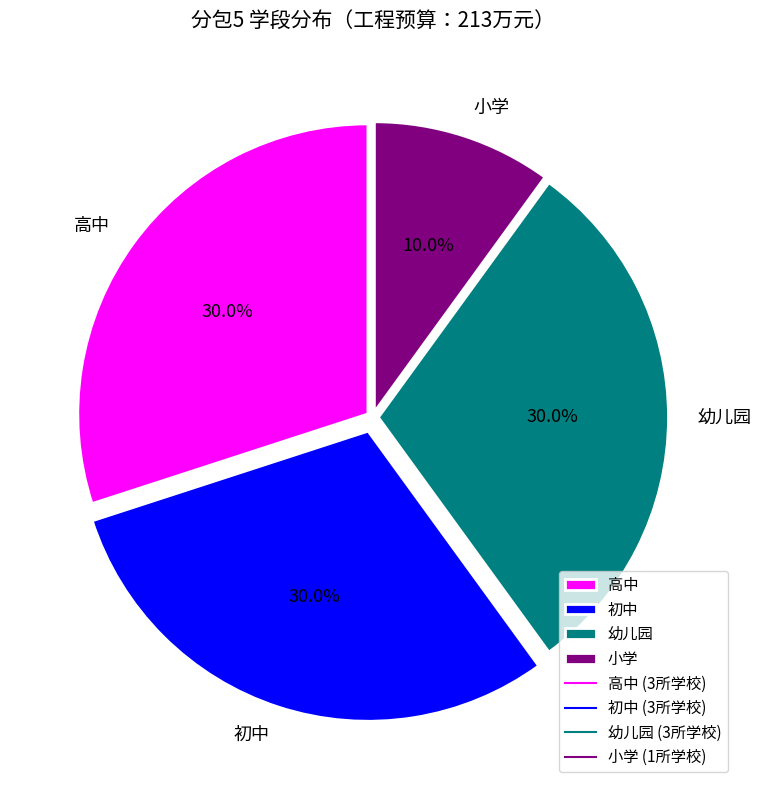

Which slice is the smallest?

小学